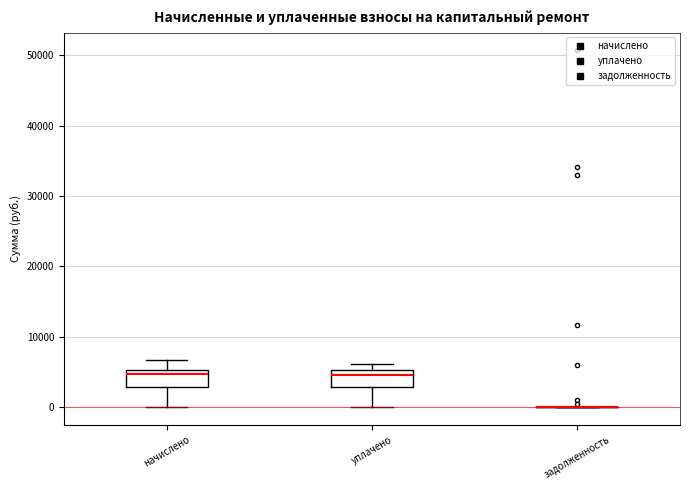

Reading left to right, transcribe this box plot: for each box, give where its median line is, the range the box spans, and where its two whiskers end, as read against the y-axis. The values are not printed on the chart, so give them approximately, as read against the axis.

начислено: median 5000 (just below the box's upper edge), box 3000 to 5000, whiskers 0 to 7000
уплачено: median 4000, box 3000 to 5000, whiskers 0 to 6000
задолженность: box collapsed to a line at 0, whiskers 0 to 0